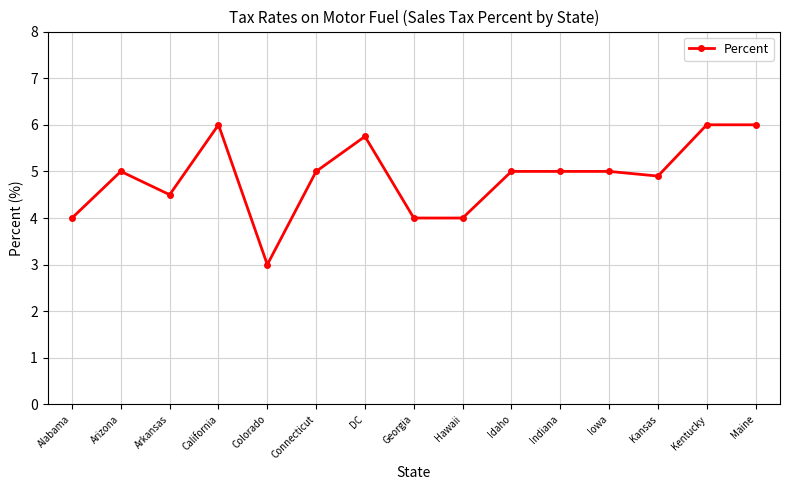

What is the label of the 3rd point from the left?

Arkansas